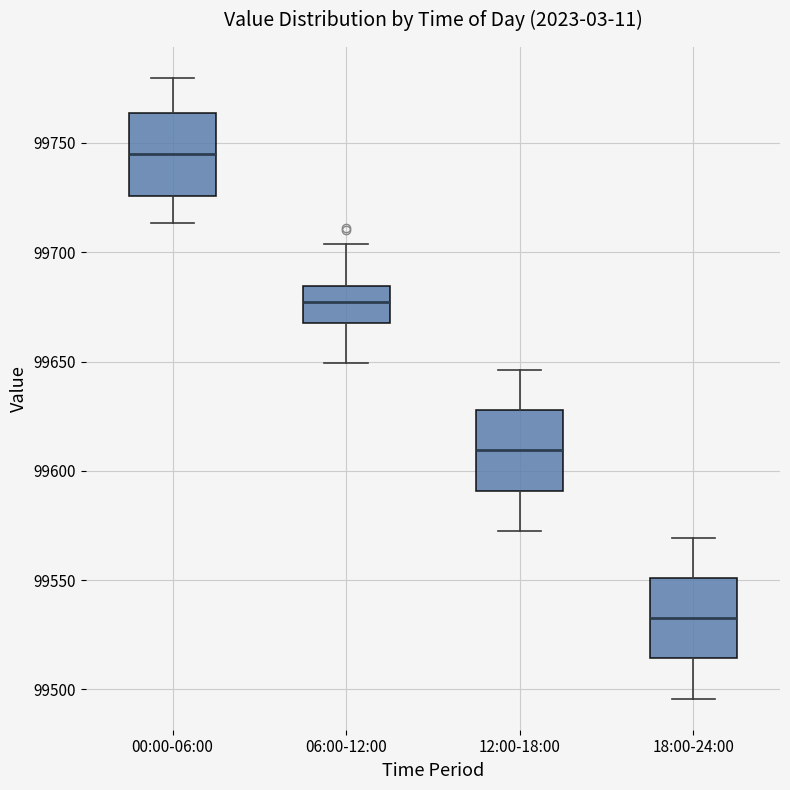

Reading left to right, read every box against the y-axis: the position of its median line, the range the box covers, and the ends of its whiskers. The values are not printed on the chart, so give them approximately, as read against the axis.

00:00-06:00: median 99745, box 99725 to 99765, whiskers 99715 to 99780
06:00-12:00: median 99675, box 99670 to 99685, whiskers 99650 to 99705
12:00-18:00: median 99610, box 99590 to 99630, whiskers 99575 to 99645
18:00-24:00: median 99535, box 99515 to 99550, whiskers 99495 to 99570